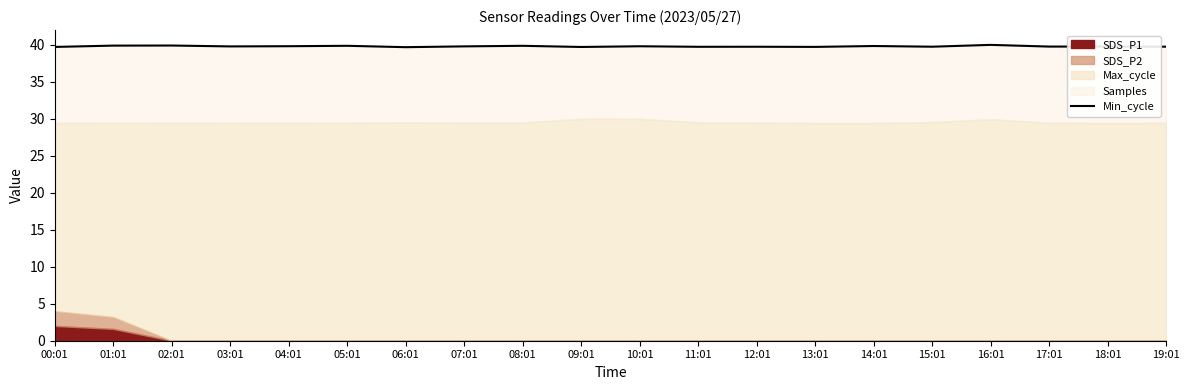

What is the sum of all values?

796.0